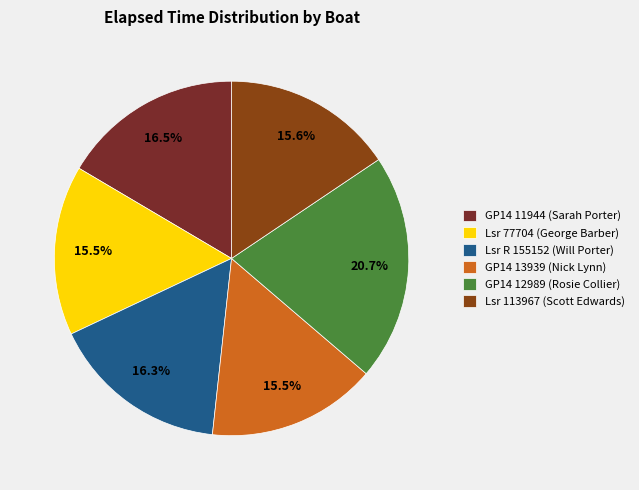

True or false: GP14 12989 (Rosie Collier) accounts for 10% of the total.

False